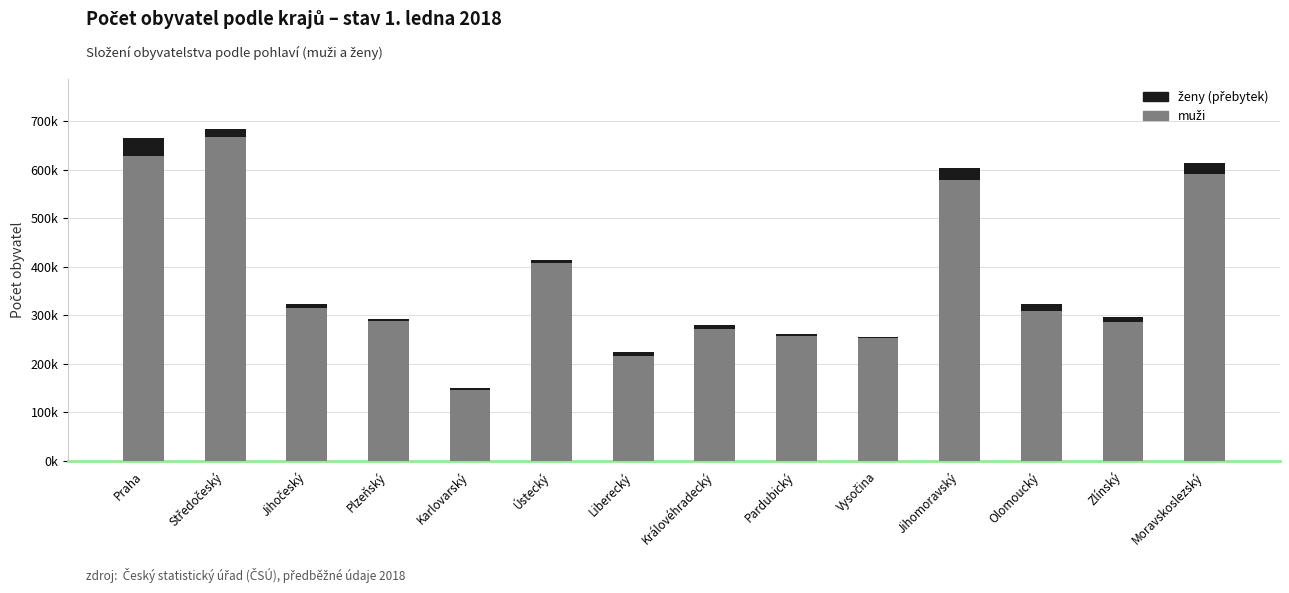

Does the chart contain stacked bars?

Yes